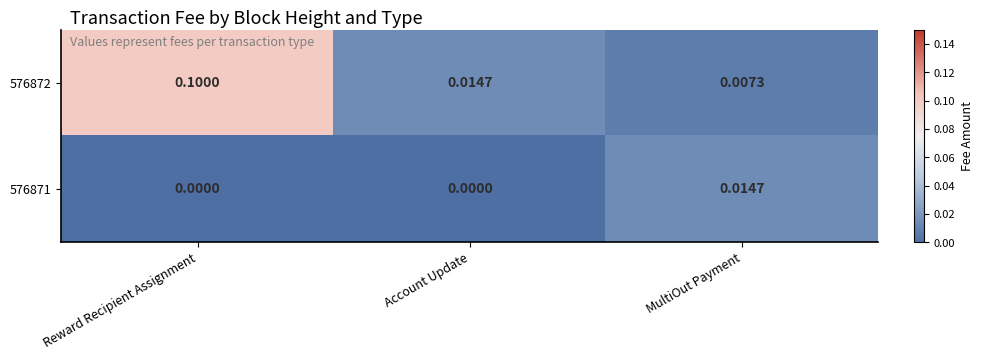

Where is 576872 nearest to the value 0?

MultiOut Payment